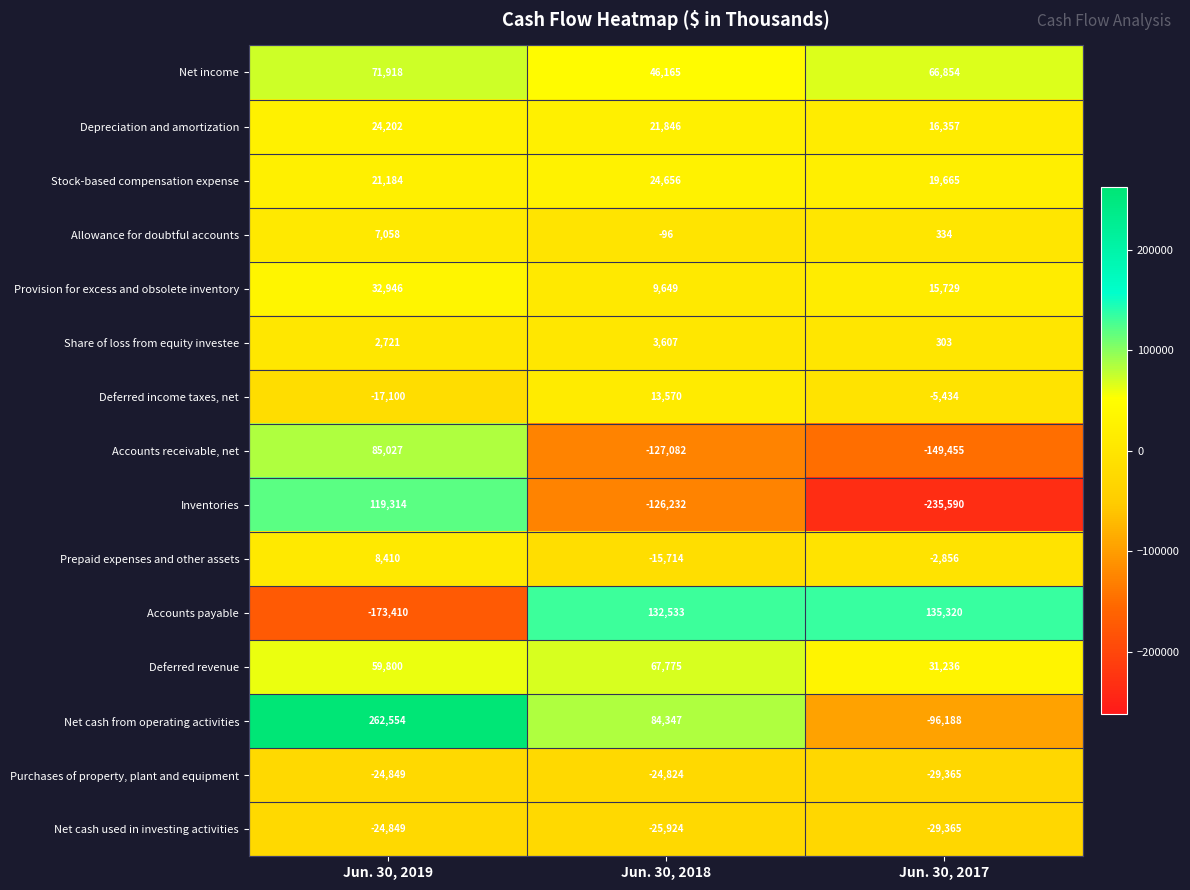

True or false: Share of loss from equity investee has a value of 3607 at Jun. 30, 2018.

True